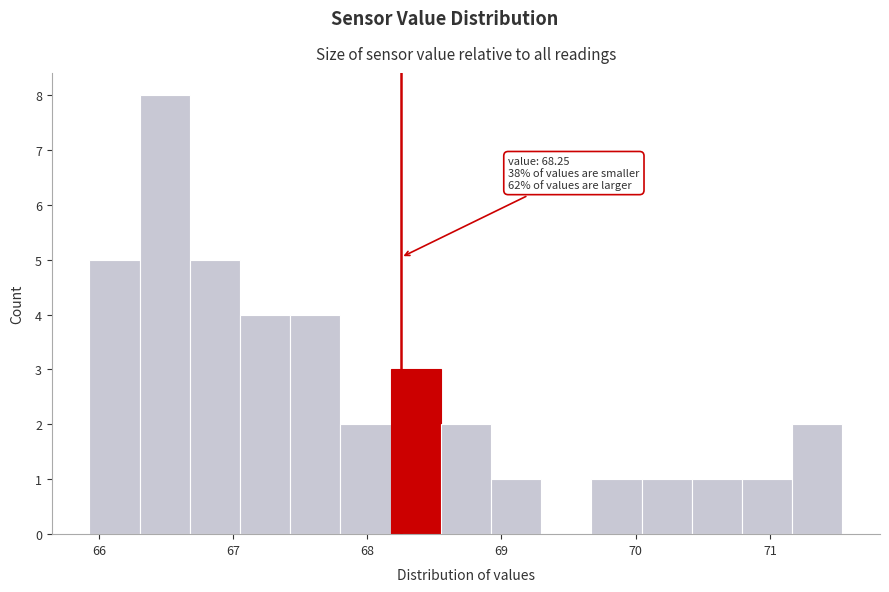

Around what value on the x-axis is the tallest bar? Give the approximate position of its centre, as read against the axis.

66.5